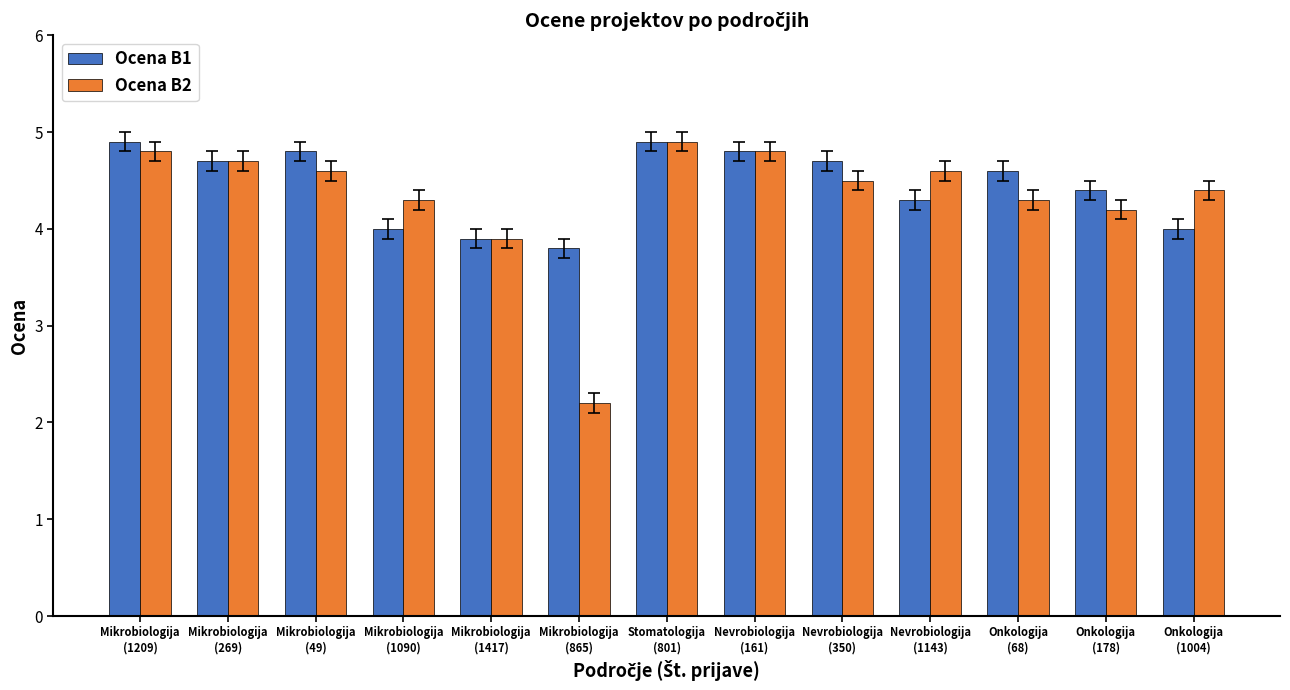

Which series has the widest spread of values?

Ocena B2